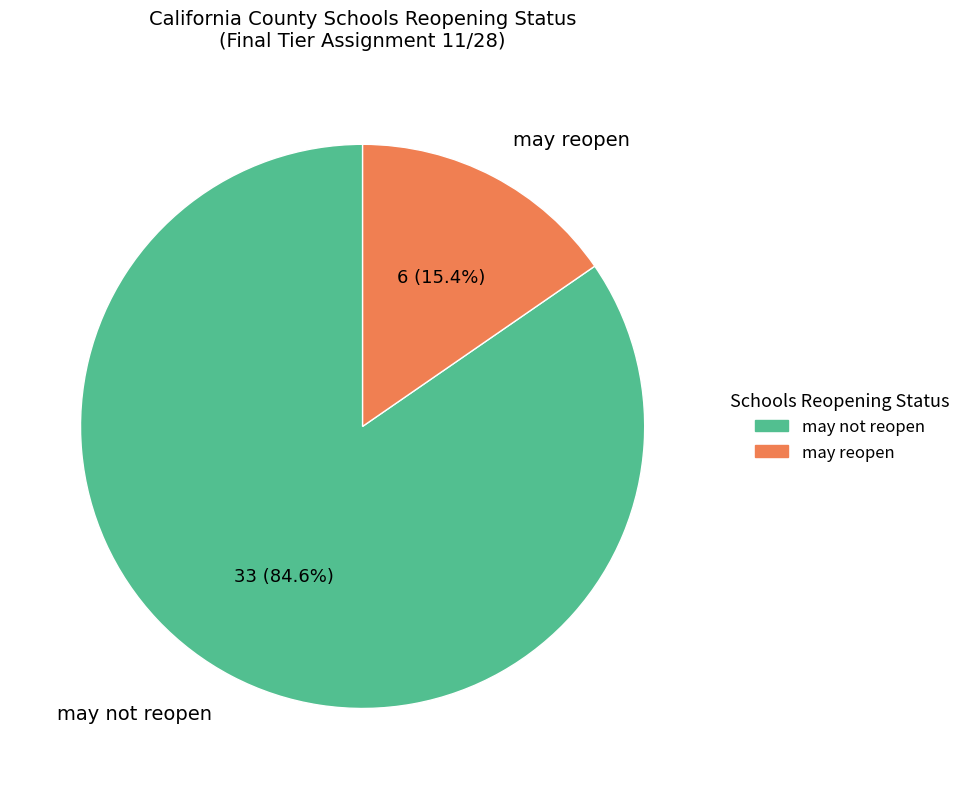

To the nearest percent, what is the average slice percentage?

50%